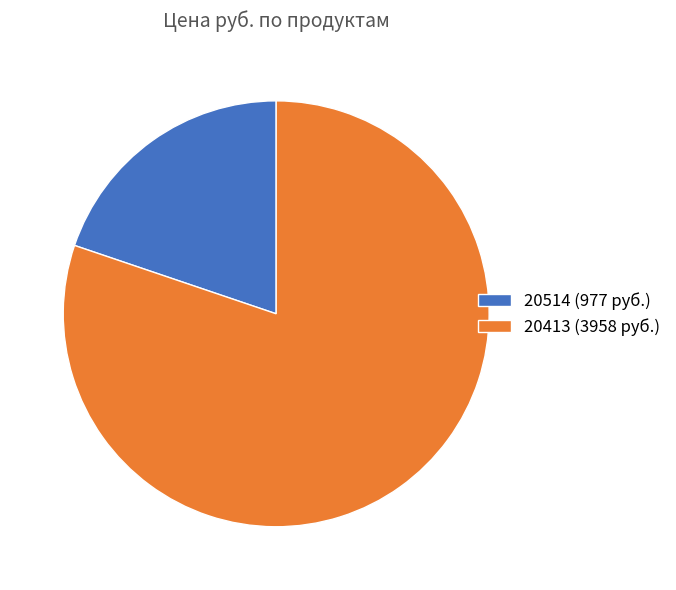

Do 20514 and 20413 together represent more than half of the pie?

Yes